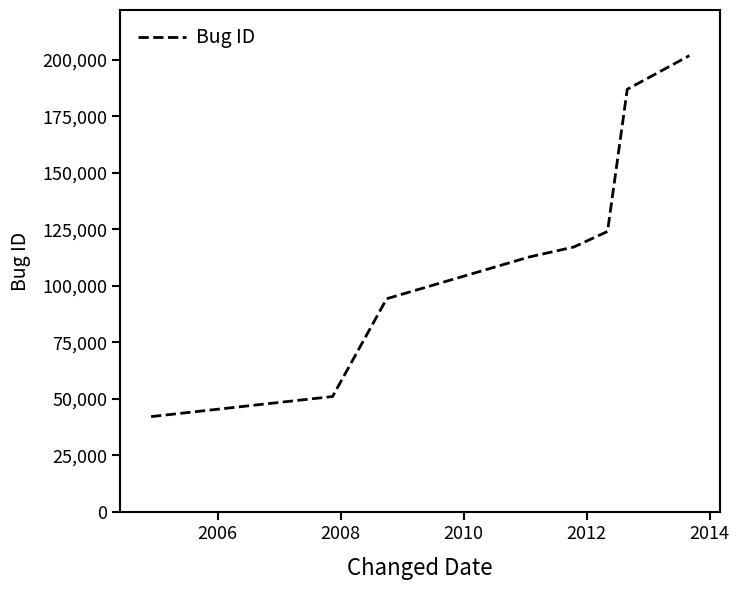

What is the difference between the maximum and minimum values?

159645